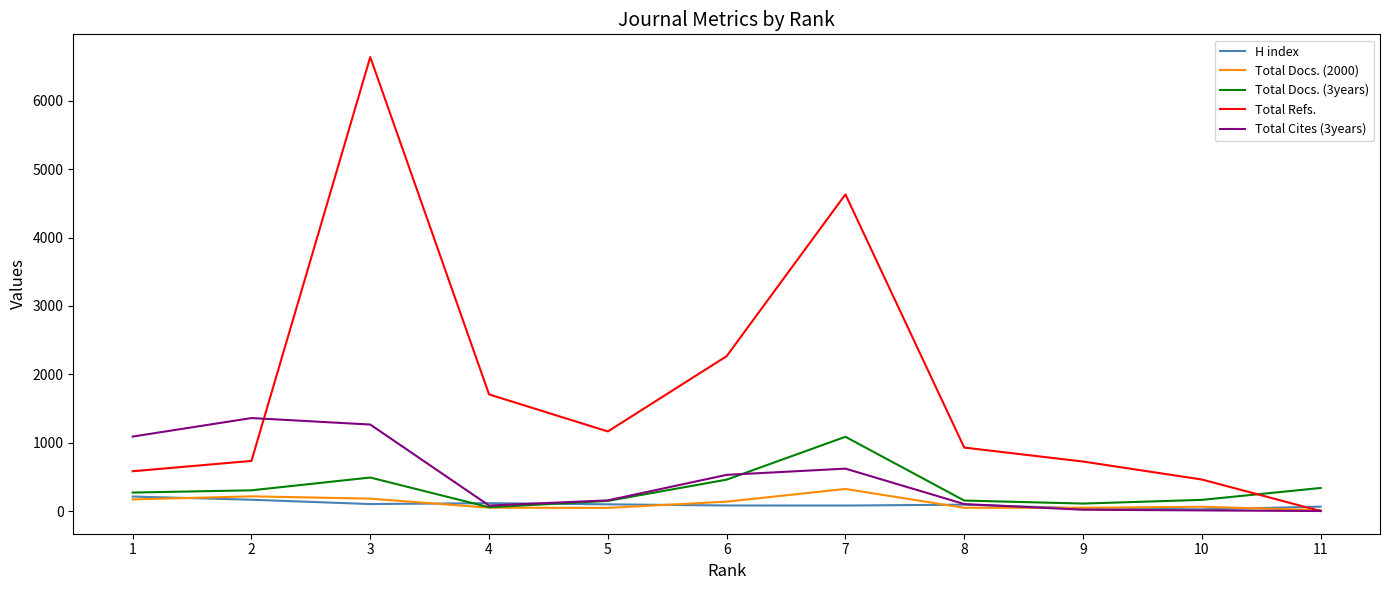

What is the average value of the Total Cites (3years) series?

475